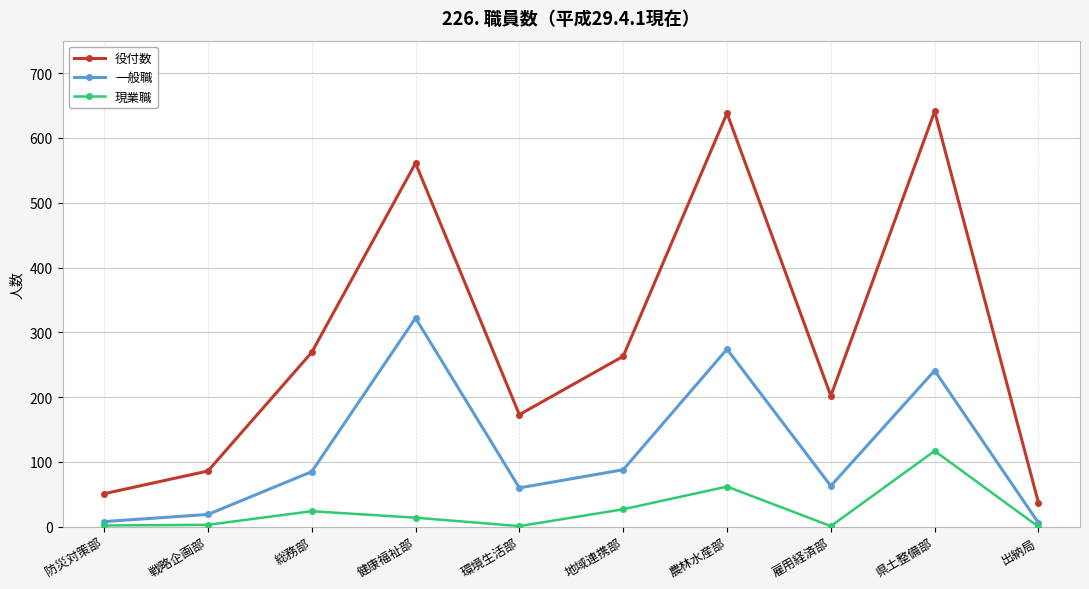

True or false: 現業職 and 一般職 intersect in this chart.

False